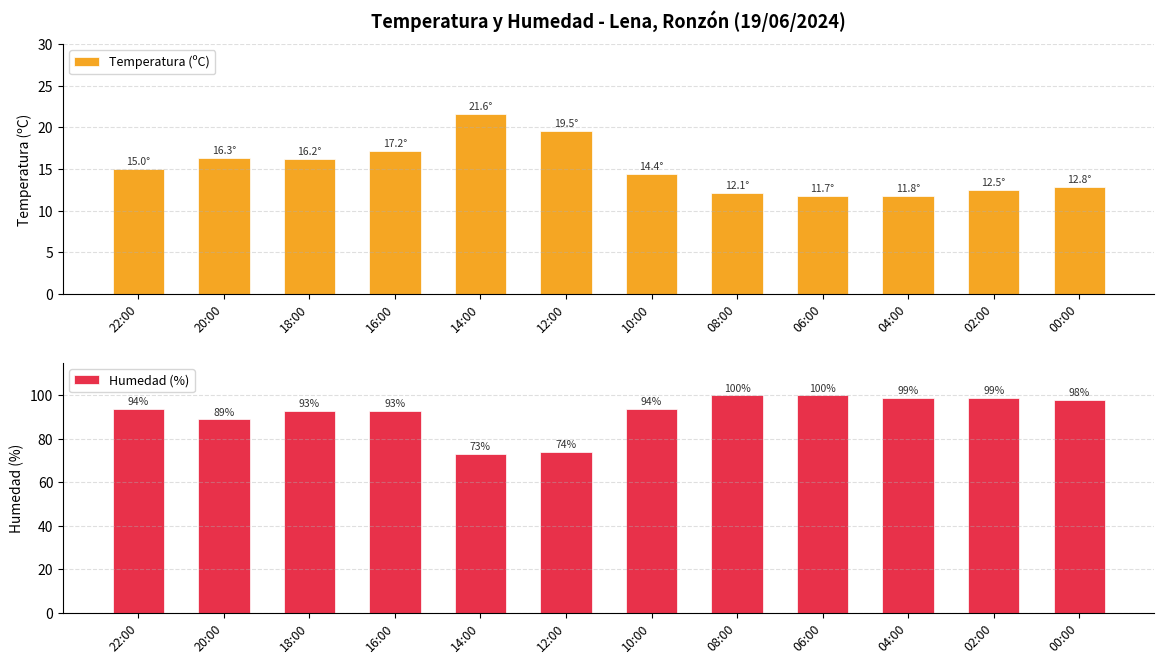

At which label does Temperatura (ºC) reach its minimum?

06:00